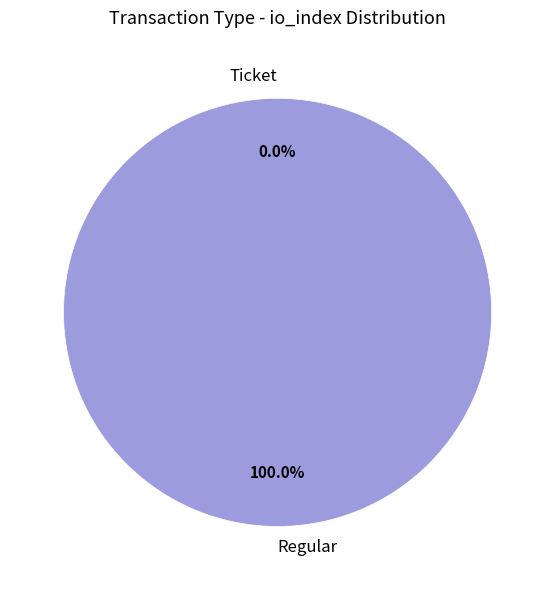

What is the largest slice in the pie chart?

Regular